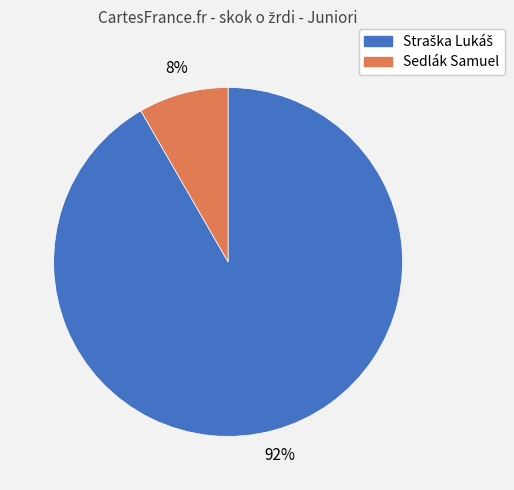

Is there any slice that represents more than half of the pie?

Yes